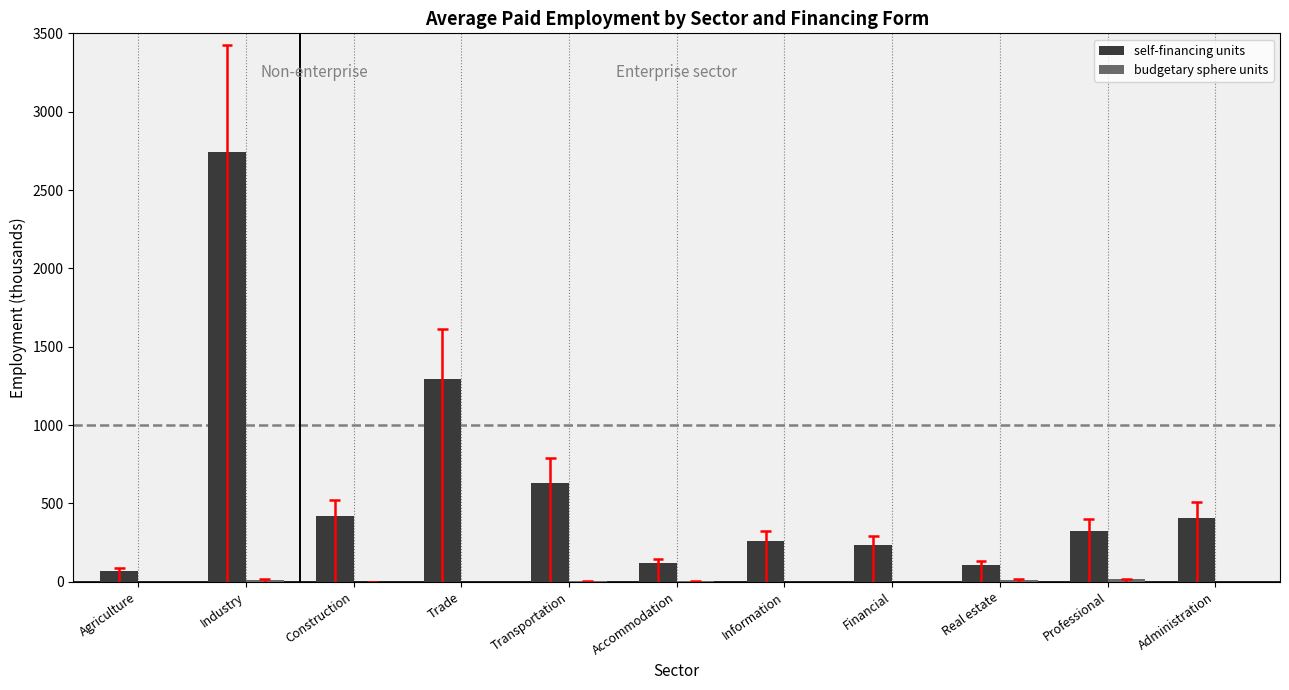

What is the value of the self-financing units bar at the 8th from the left?

231.5